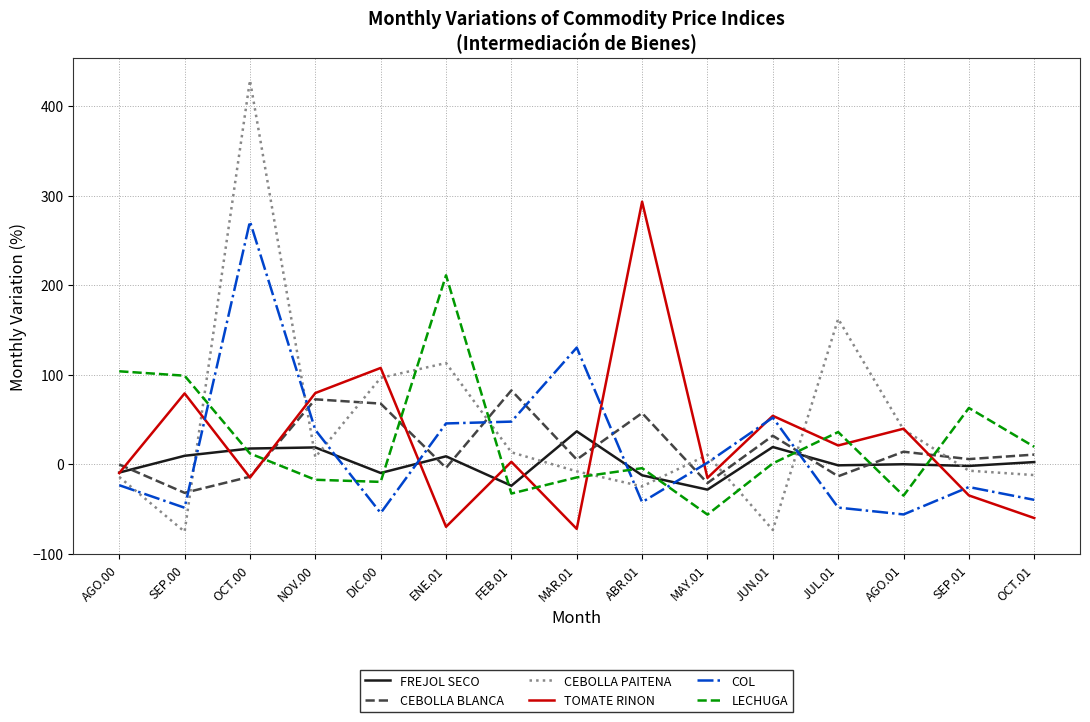

Which label corresponds to the largest value in the chart?

OCT.00